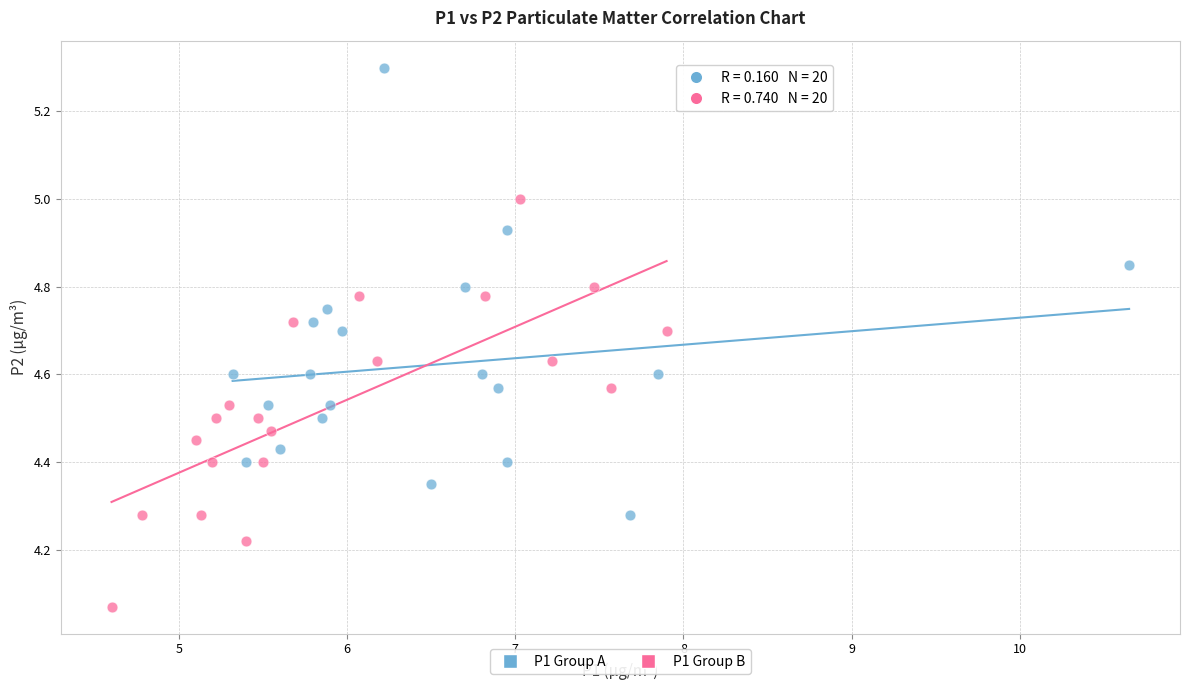

Which series contains the highest Y value?

P1 Group A